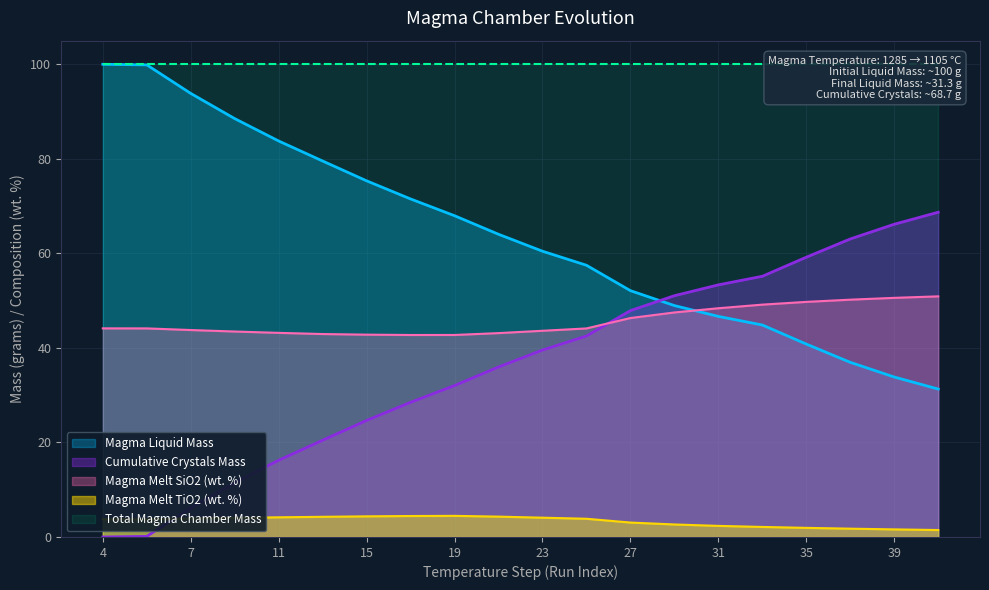

The value of Magma Liquid Mass at 7 is 93.8. True or false?

True